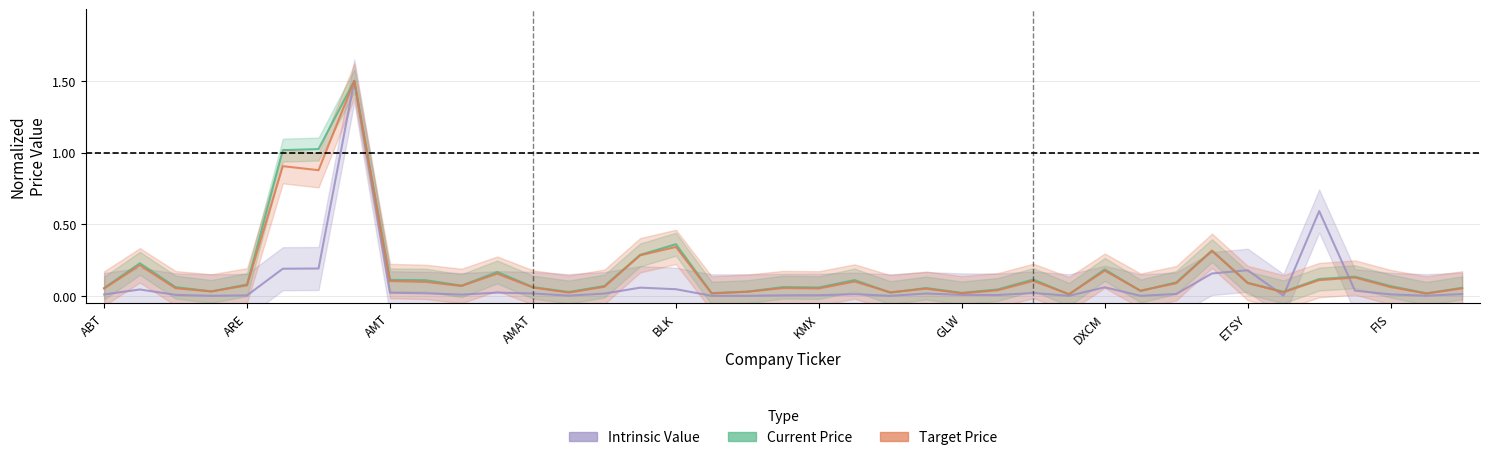

The value of Target Price at 14 is 0.1. True or false?

True